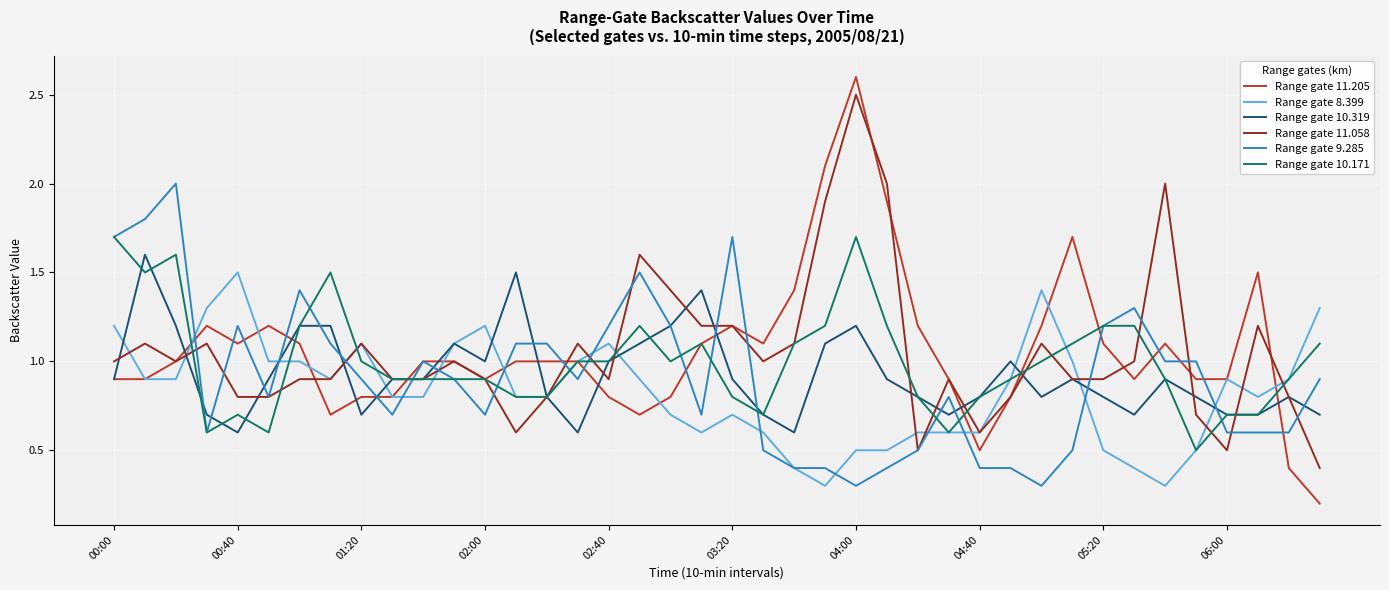

Which series has the largest range (max minus min)?

Range gate 11.205